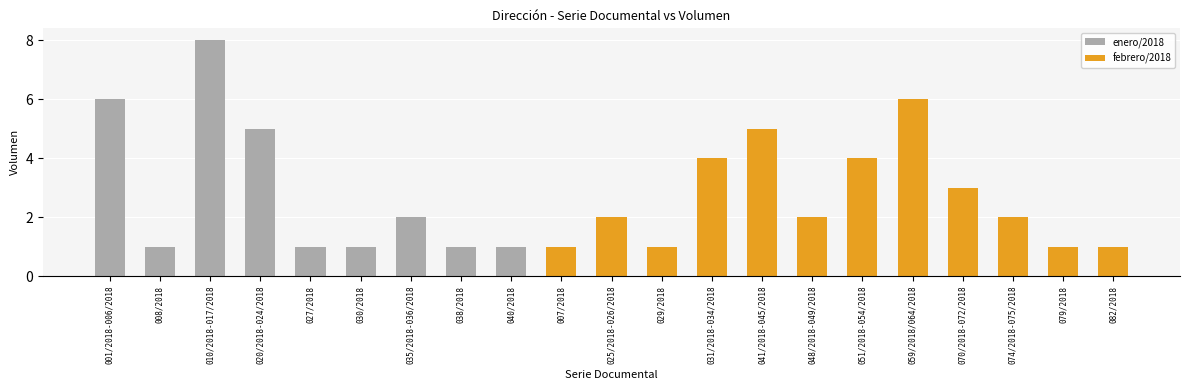

How many values are between 1 and 4?

16